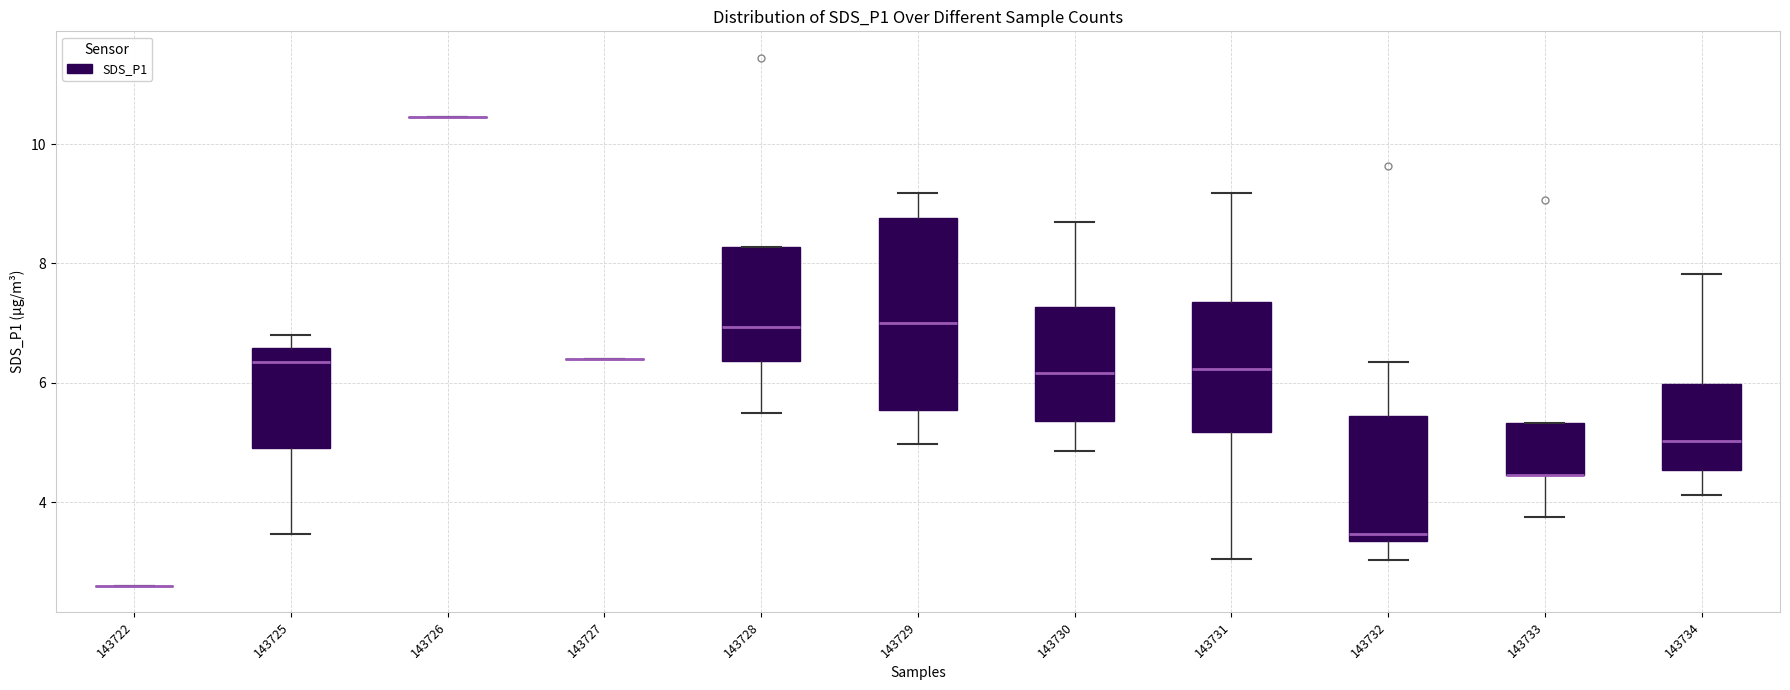

Reading left to right, read every box against the y-axis: the position of its median line, the range the box covers, and the ends of its whiskers. The values are not printed on the chart, so give them approximately, as read against the axis.

143722: box collapsed to a line at 2.6, whiskers 2.6 to 2.6
143725: median 6.4, box 5.0 to 6.6, whiskers 3.4 to 6.8
143726: box collapsed to a line at 10.4, whiskers 10.4 to 10.4
143727: box collapsed to a line at 6.4, whiskers 6.4 to 6.4
143728: median 7.0, box 6.4 to 8.2, whiskers 5.6 to 8.2
143729: median 7.0, box 5.6 to 8.8, whiskers 5.0 to 9.2
143730: median 6.2, box 5.4 to 7.2, whiskers 4.8 to 8.8
143731: median 6.2, box 5.2 to 7.4, whiskers 3.0 to 9.2
143732: median 3.4 (just above the box's lower edge), box 3.4 to 5.4, whiskers 3.0 to 6.4
143733: median 4.4 (drawn on the box's lower edge), box 4.4 to 5.4, whiskers 3.8 to 5.4
143734: median 5.0, box 4.6 to 6.0, whiskers 4.2 to 7.8